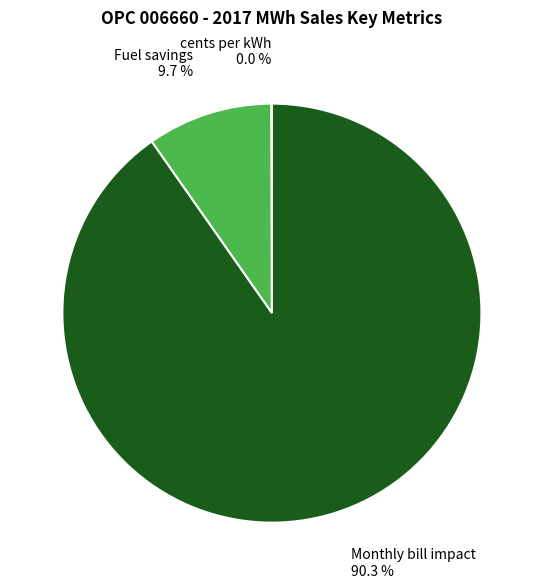

To the nearest percent, what portion does Fuel savings represent?

10%